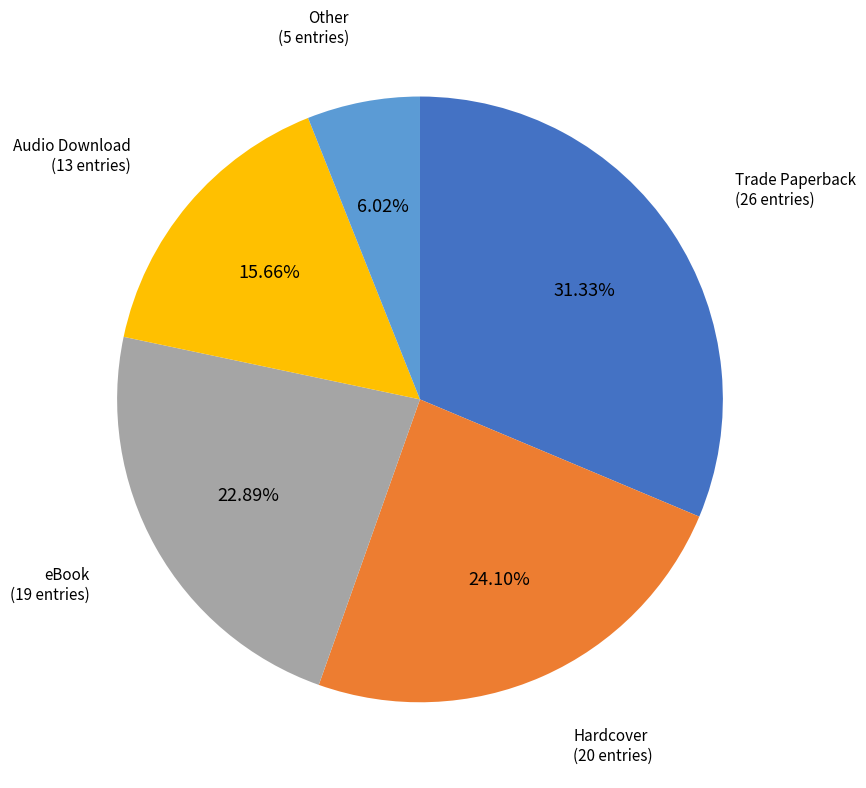

How many slices are in this pie chart?

5